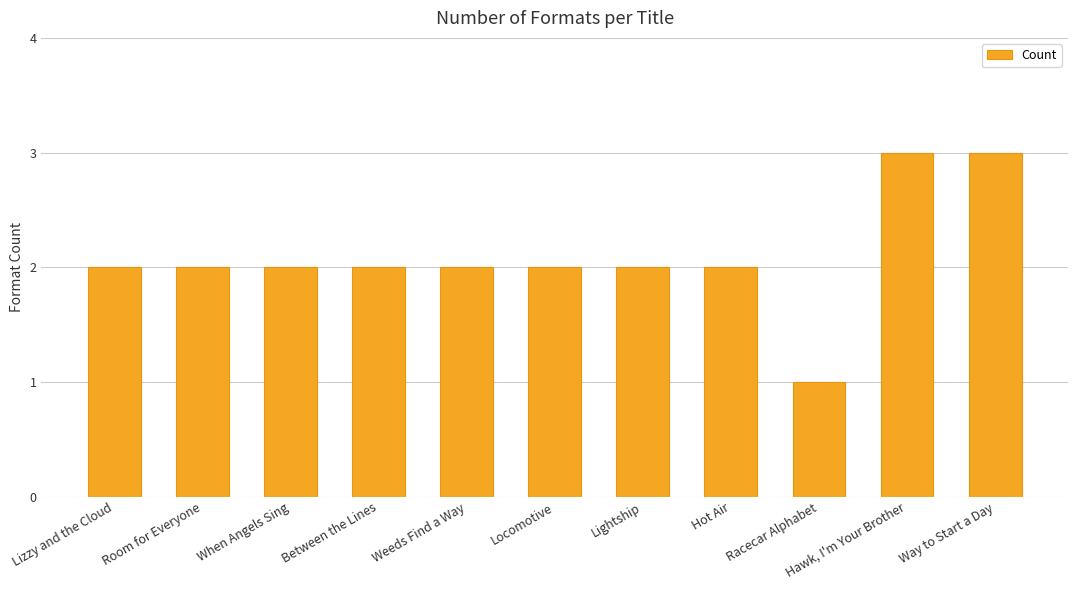

Reading left to right, list all the values displayed in this chart.

Lizzy and the Cloud=2	Room for Everyone=2	When Angels Sing=2	Between the Lines=2	Weeds Find a Way=2	Locomotive=2	Lightship=2	Hot Air=2	Racecar Alphabet=1	Hawk, I'm Your Brother=3	Way to Start a Day=3